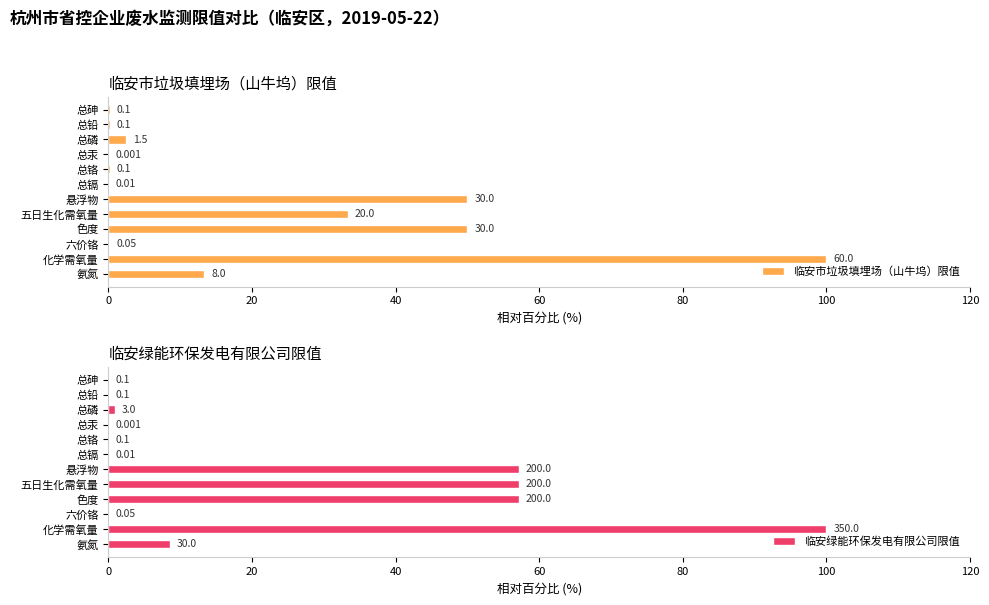

Between 六价铬 and 总铬, which series saw the biggest shift?

临安市垃圾填埋场（山牛坞）限值